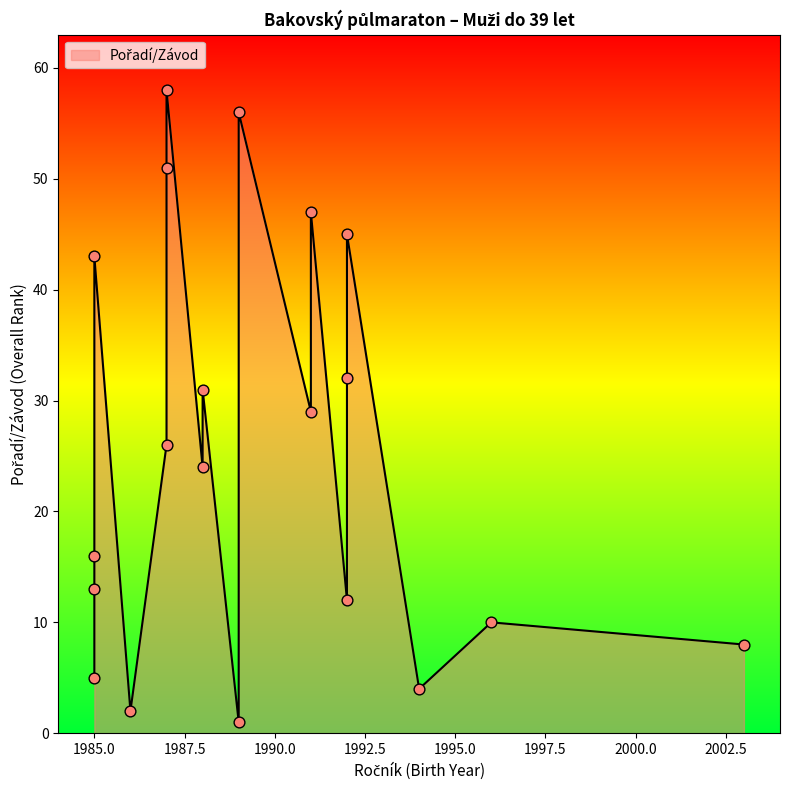

Which has a higher value, 1988 or 1987?

1988